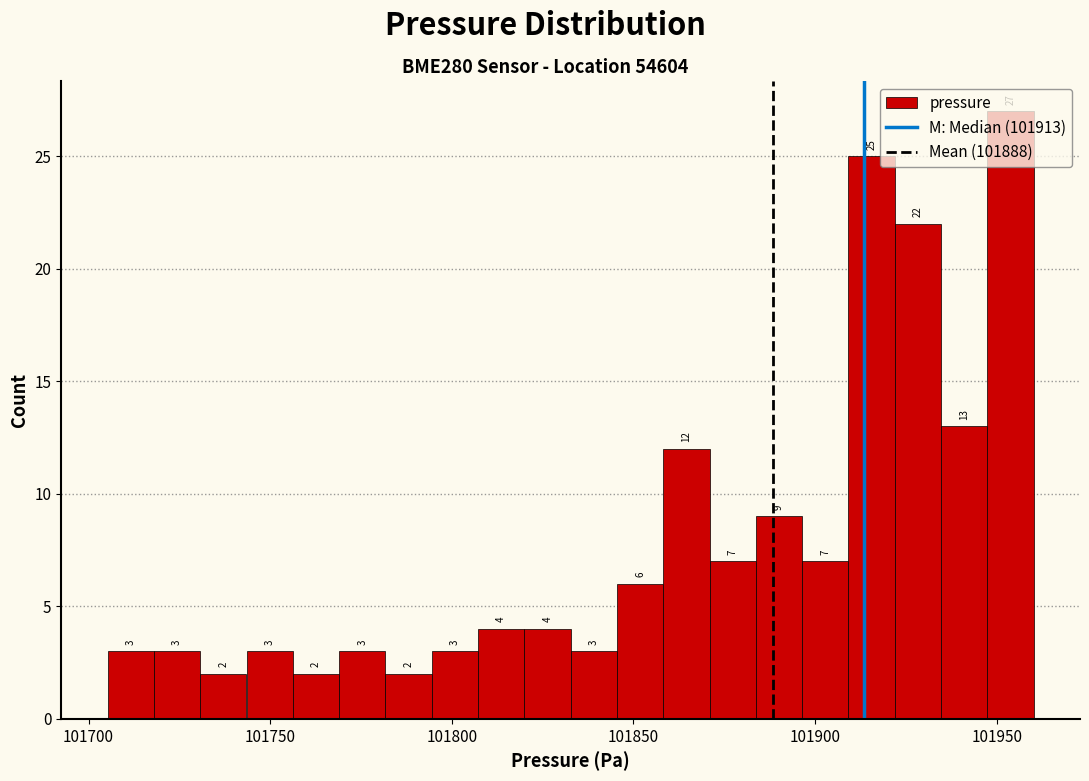

Read against the x-axis, roughly where is the centre of the tallest bar?

101955